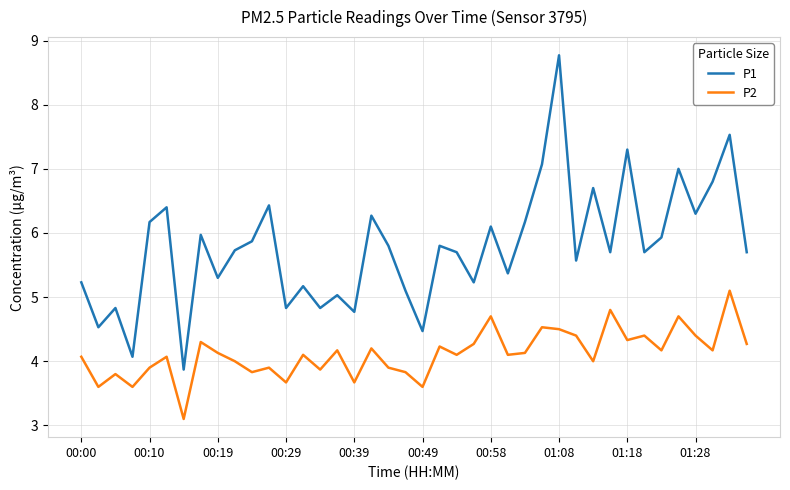

Rank the series by their maximum value, from lowest to highest.

P2, P1